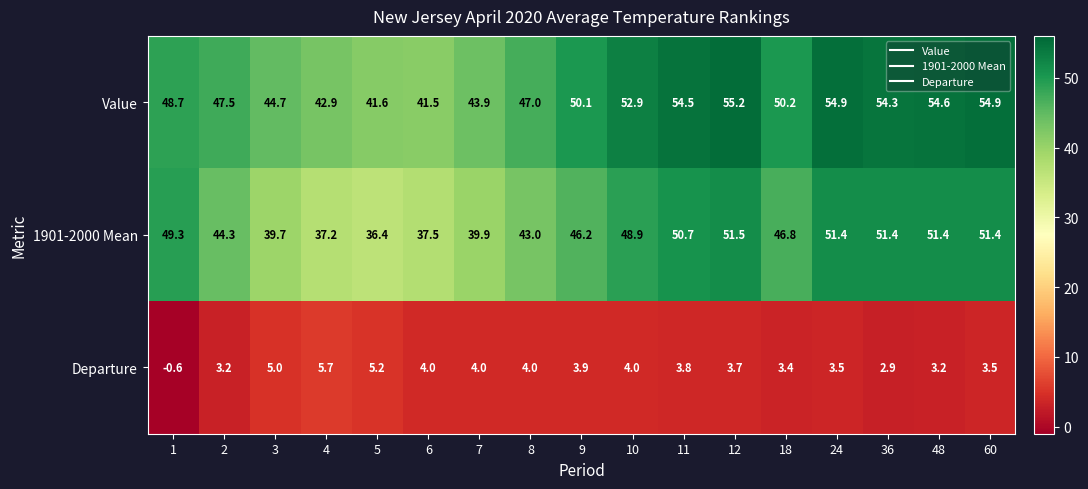

What is the difference between the maximum and minimum values in the Departure series?

6.3